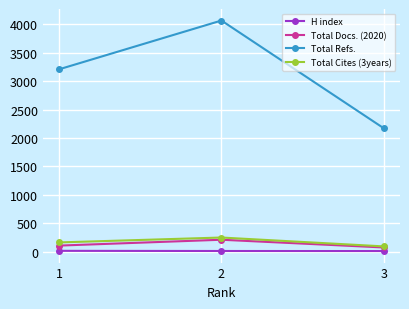

Which series changed the most between 1 and 2?

Total Refs.